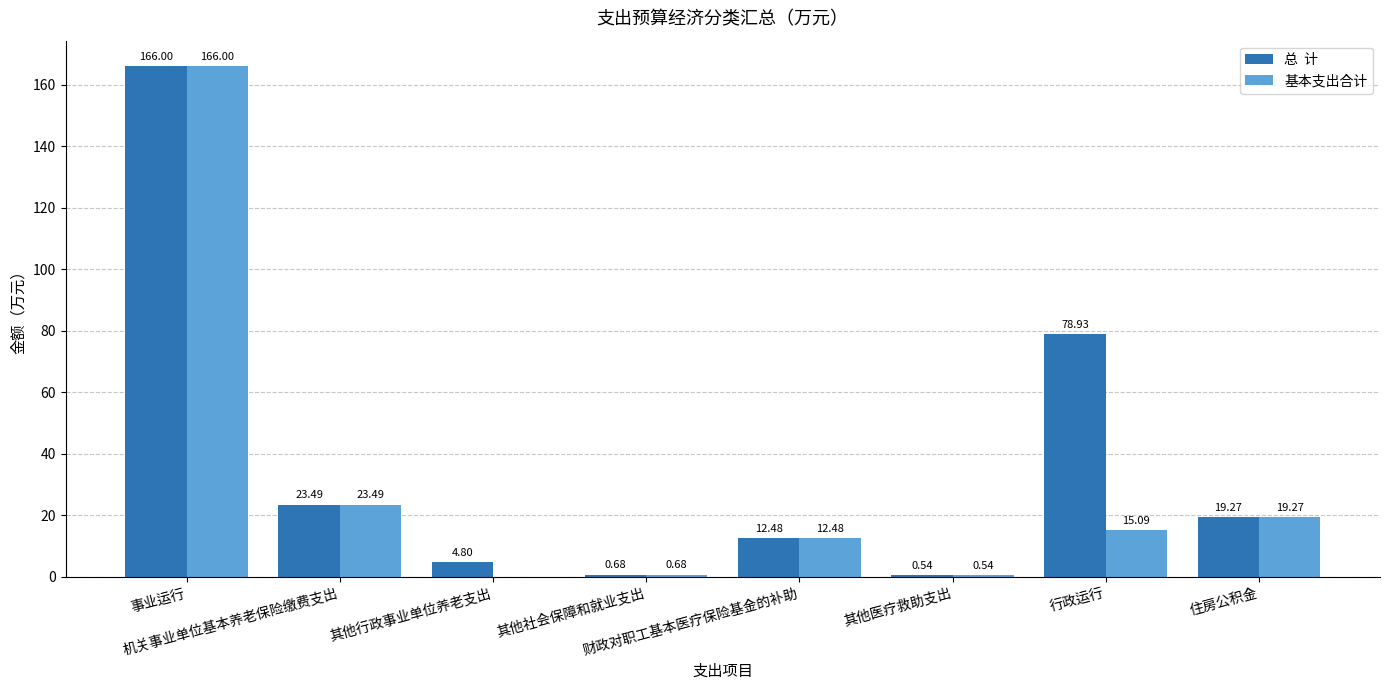

How many categories are shown in the chart?

8